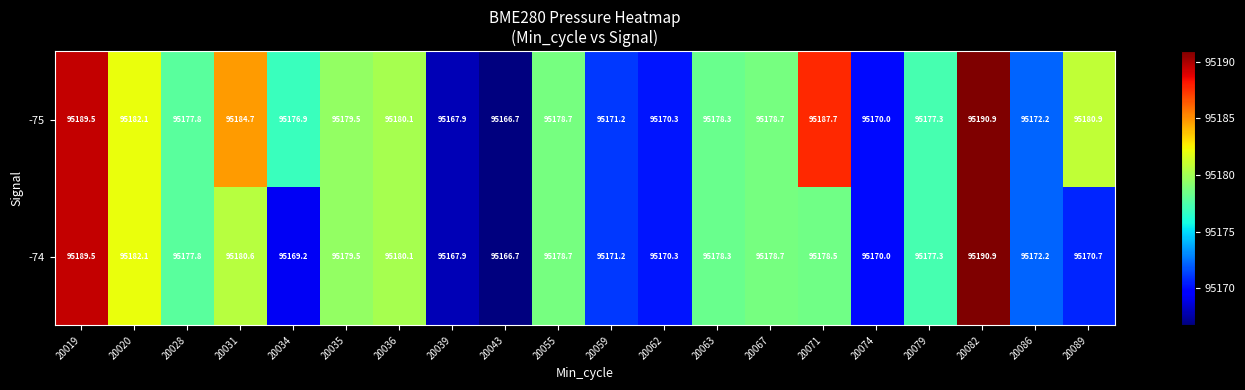

Between 20031 and 20071, which series saw the biggest shift?

-75